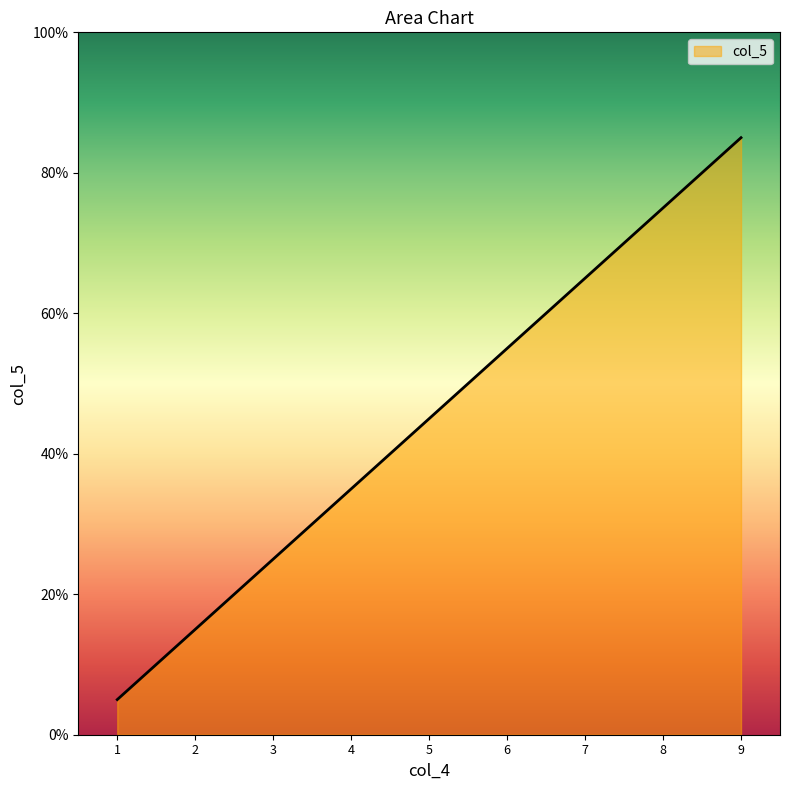

The chart shows a value of 5 at 1. True or false?

True